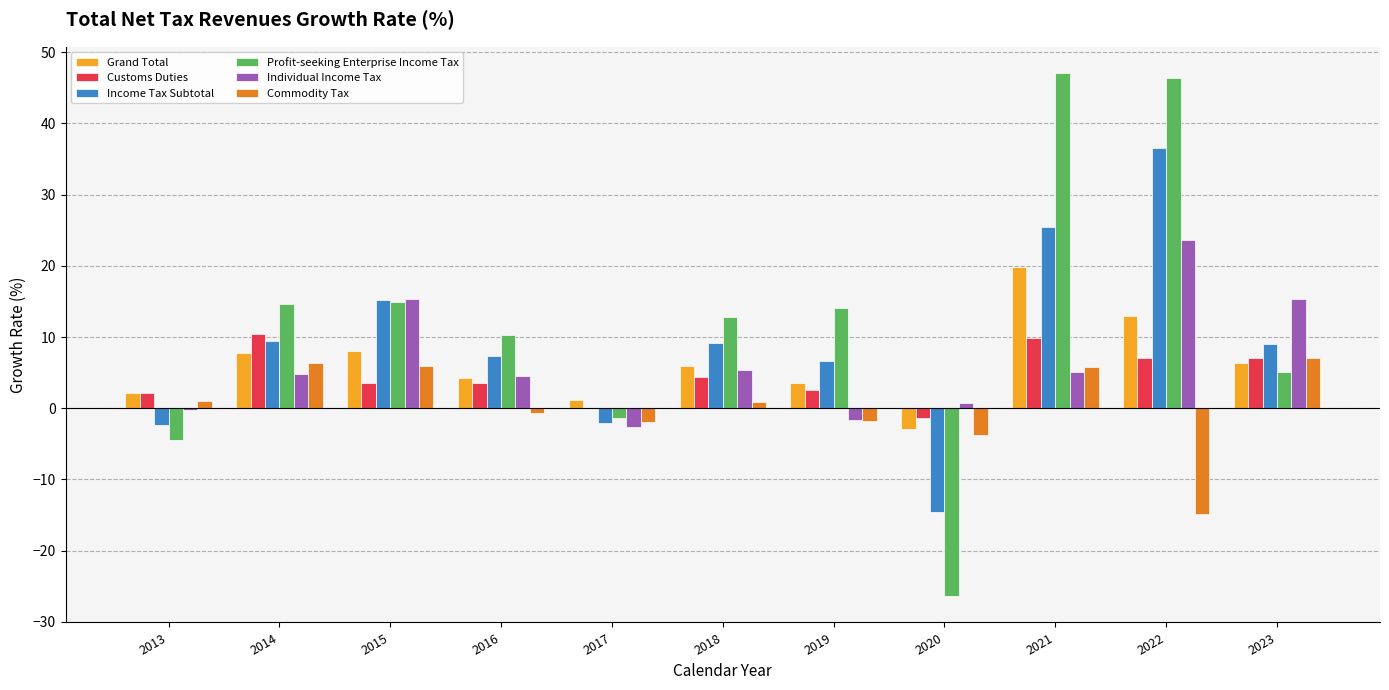

Is the value of Customs Duties at 2020 greater than the value of Profit-seeking Enterprise Income Tax at 2021?

No